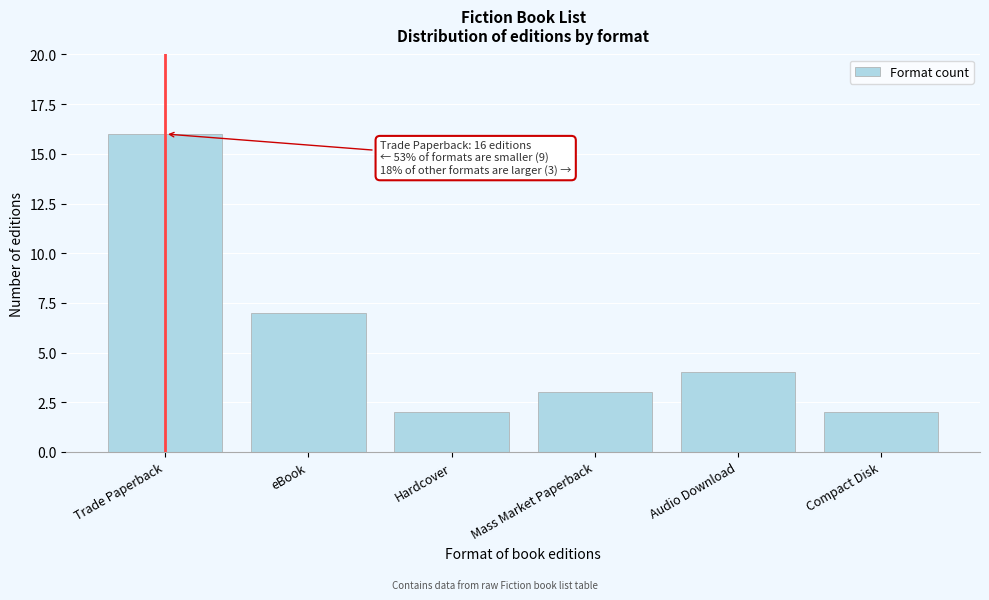

Reading left to right, transcribe all the data shown in this chart.

16	7	2	3	4	2